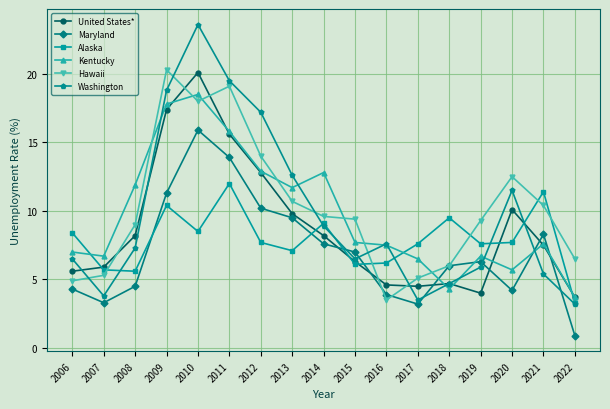

True or false: United States* and Kentucky intersect in this chart.

True